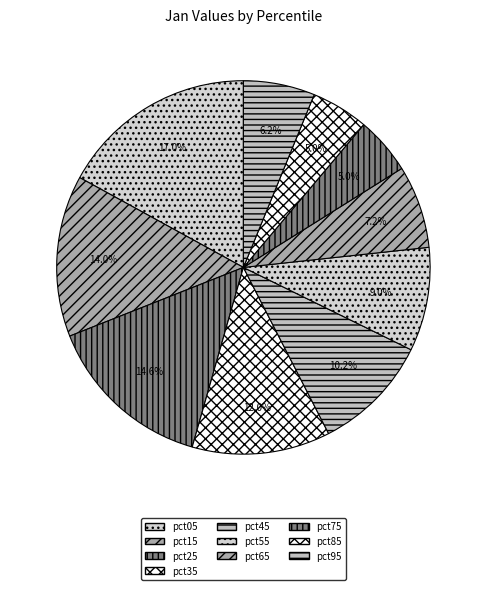

Count the number of slices in the pie.

10